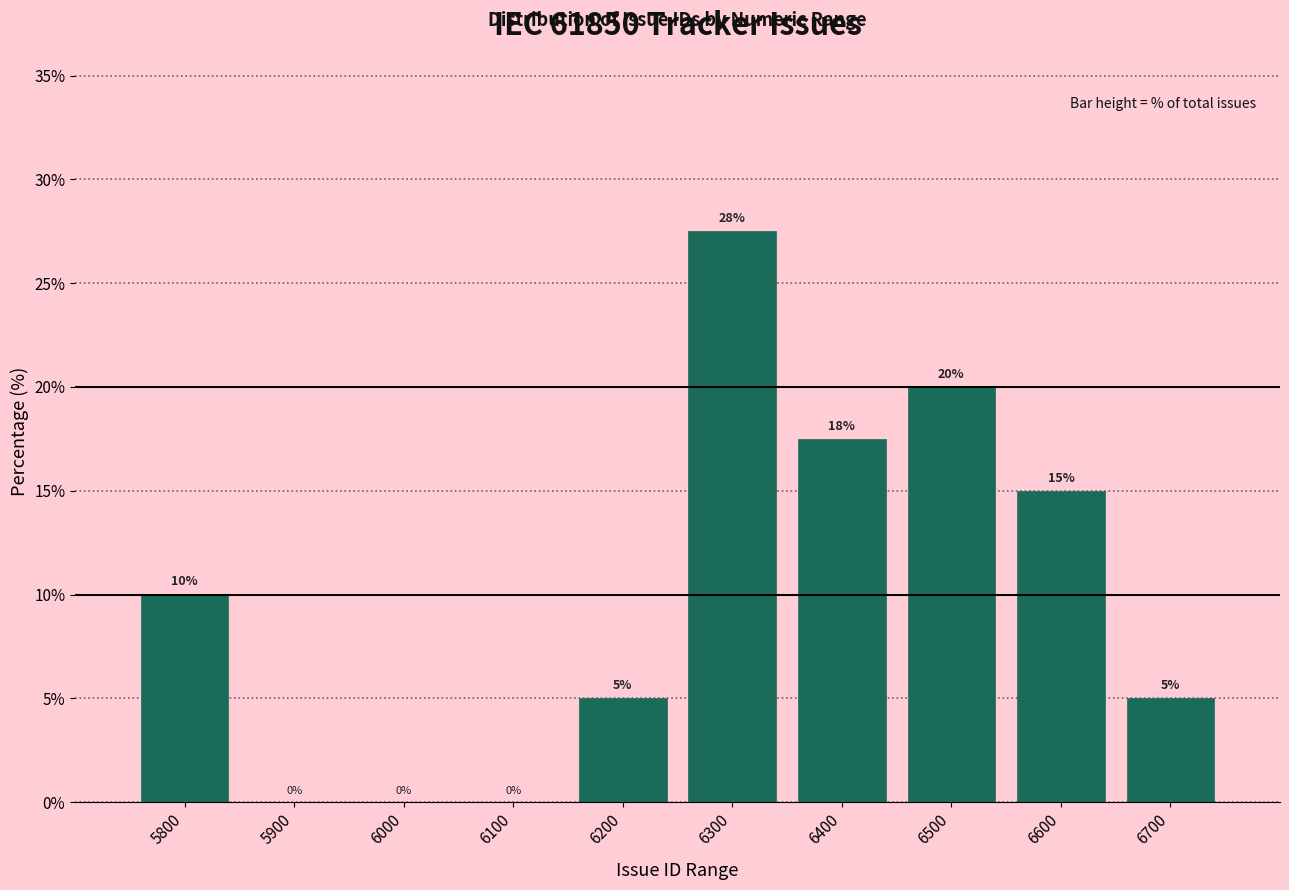

At which category does the chart reach its peak across all series?

6300